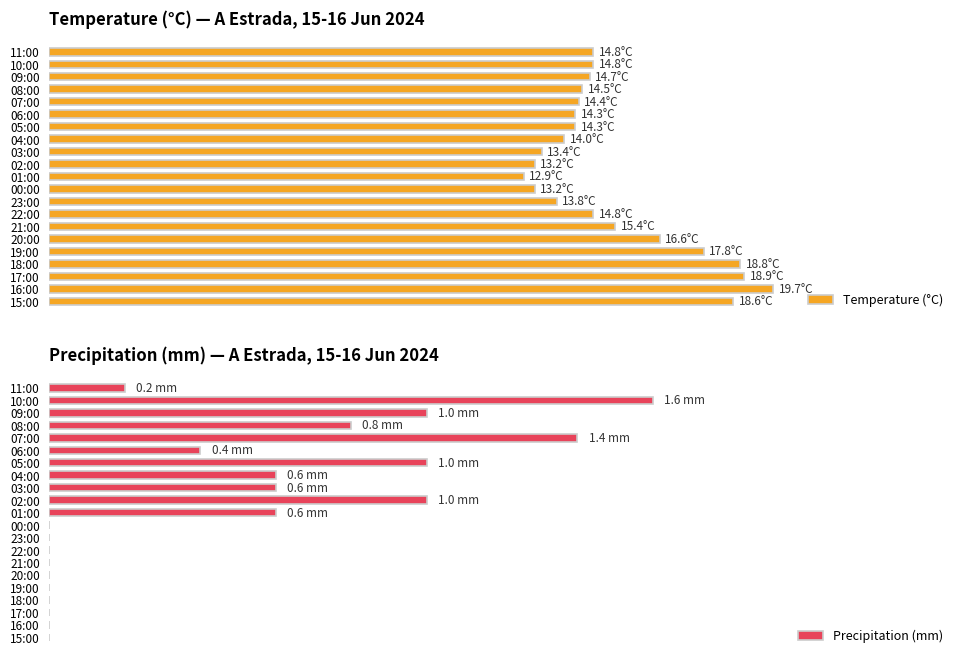

Rank the series by their average value, from lowest to highest.

Precipitation (mm), Temperature (°C)